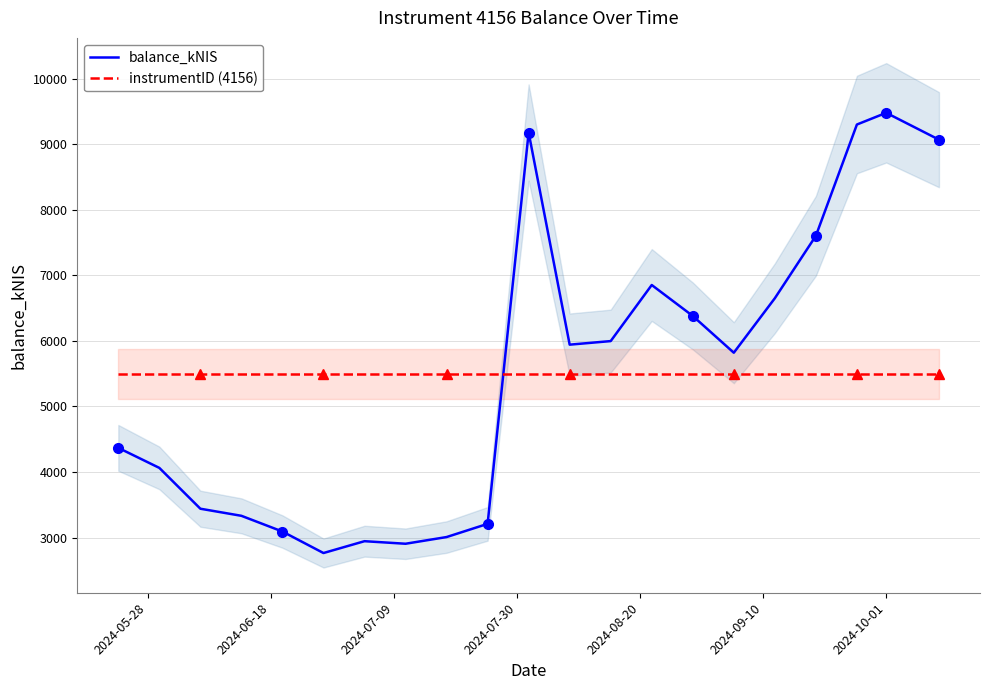

True or false: instrumentID (4156) and balance_kNIS cross at least once.

True